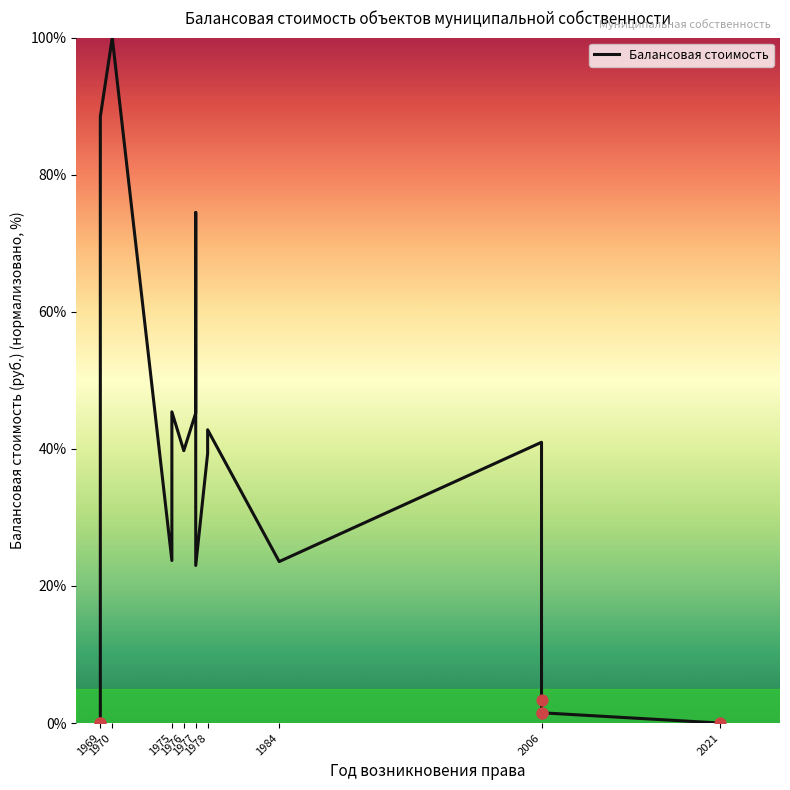

What is the change in value from 2006 to 2021?

-3.3